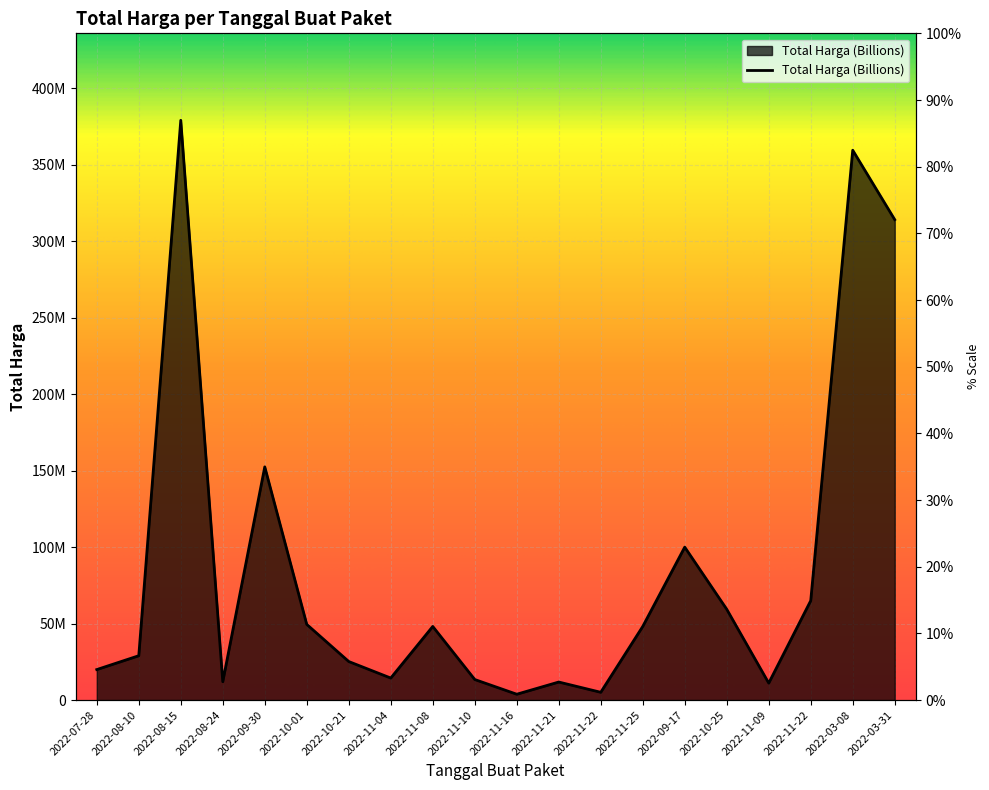

Count the number of data series in this chart.

1